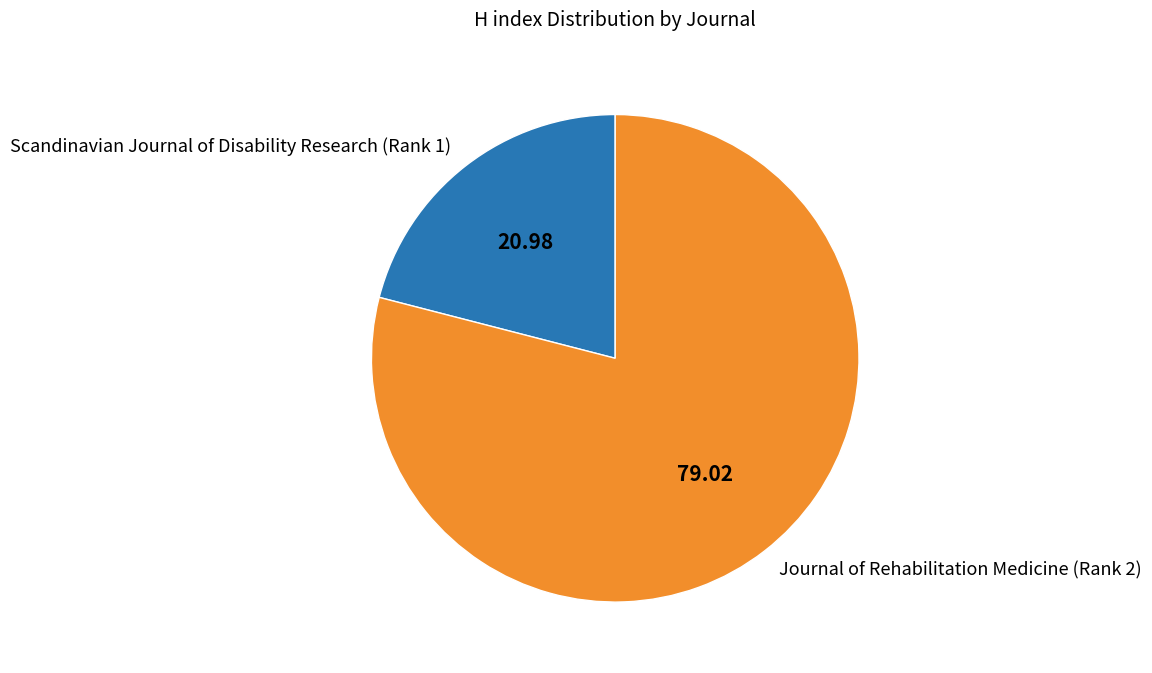

Which category accounts for the majority?

Journal of Rehabilitation Medicine (Rank 2)